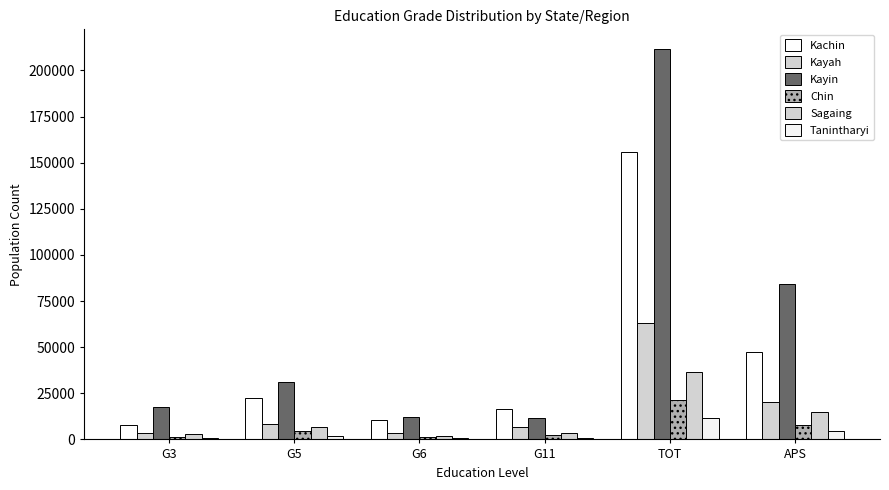

At which label is Sagaing closest to 19159?

APS